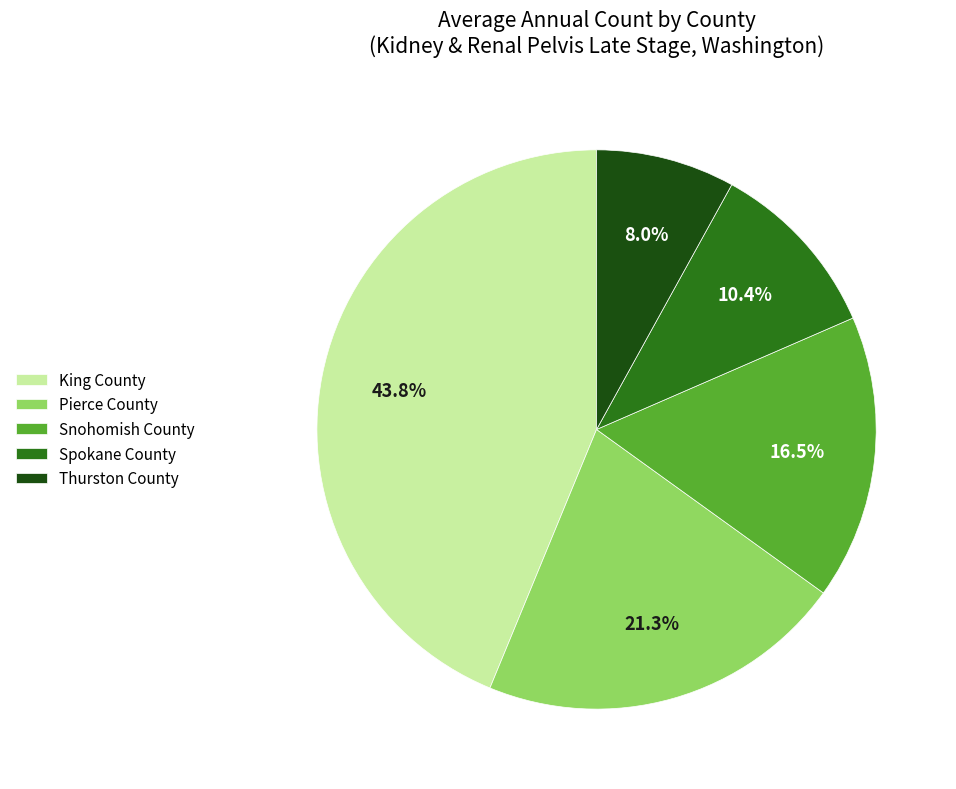

Between Thurston County and Pierce County, which is larger?

Pierce County